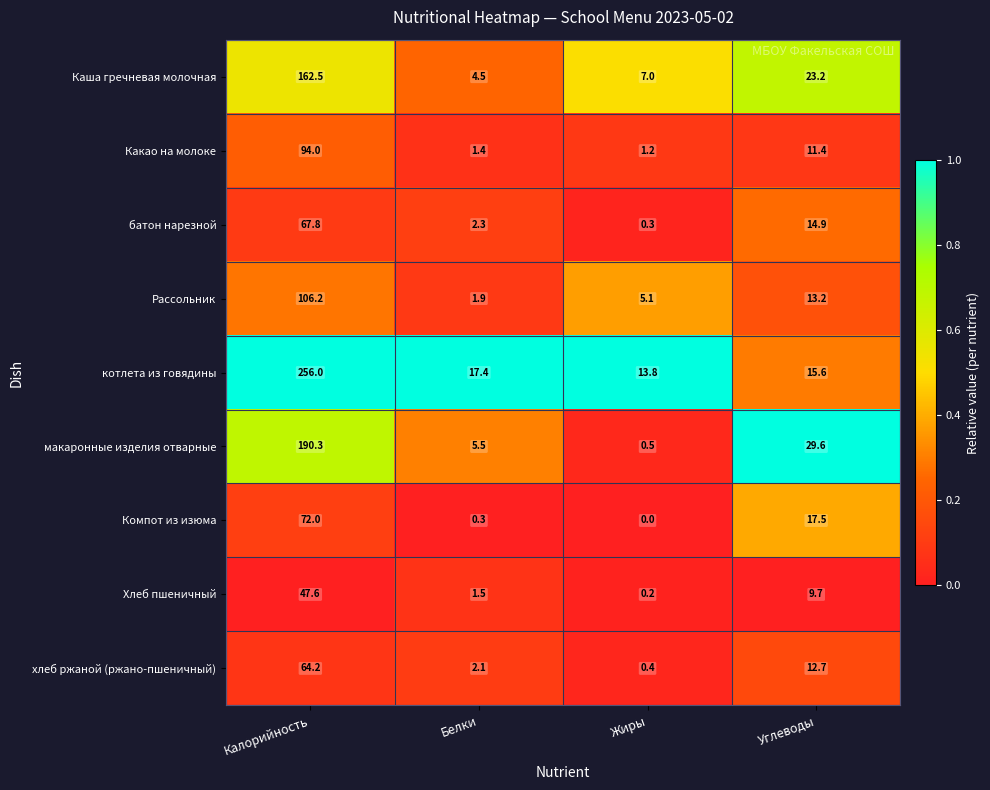

What is the sum of the Компот из изюма values at Калорийность and Белки?

72.3